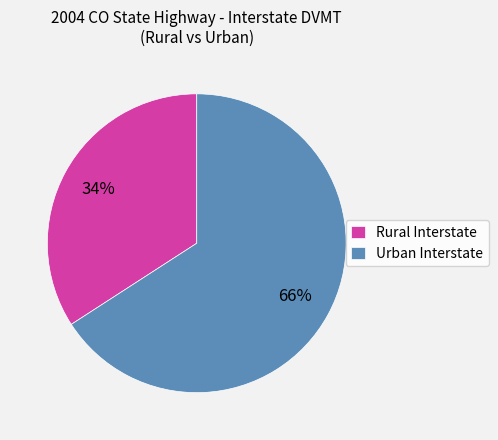

Is it true that Urban Interstate is 66% of the pie?

True